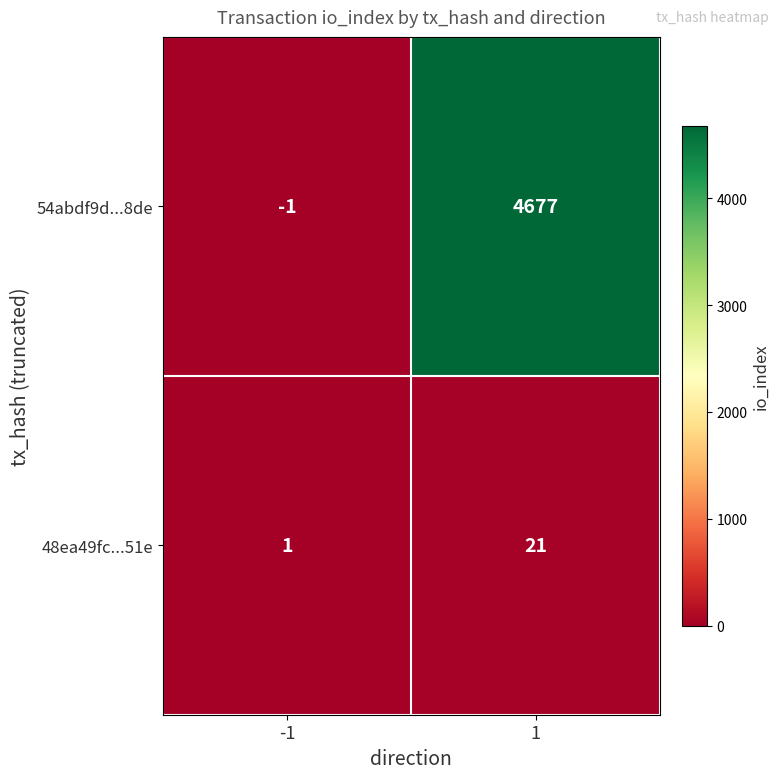

The 48ea49fc...51e series shows 2 at -1. True or false?

False